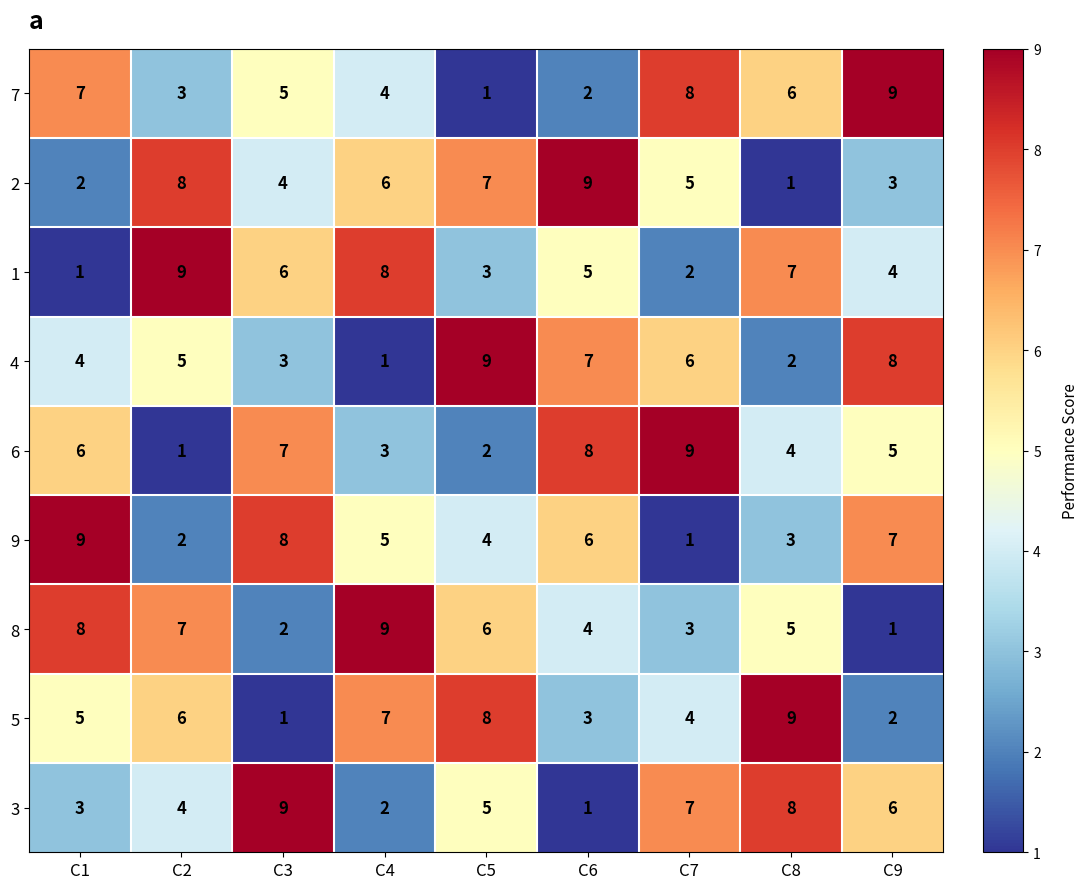

Rank the series at C1 from highest to lowest value.

9, 8, 7, 6, 5, 4, 3, 2, 1